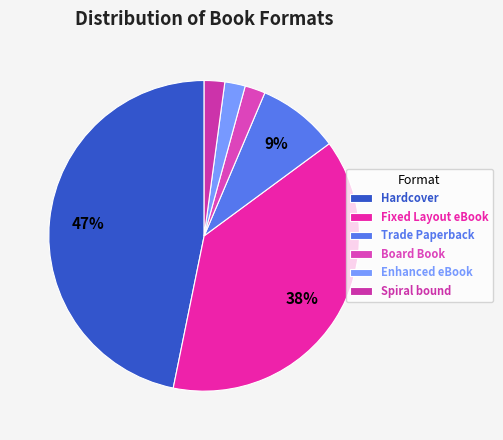

Is Board Book the majority of the pie?

No